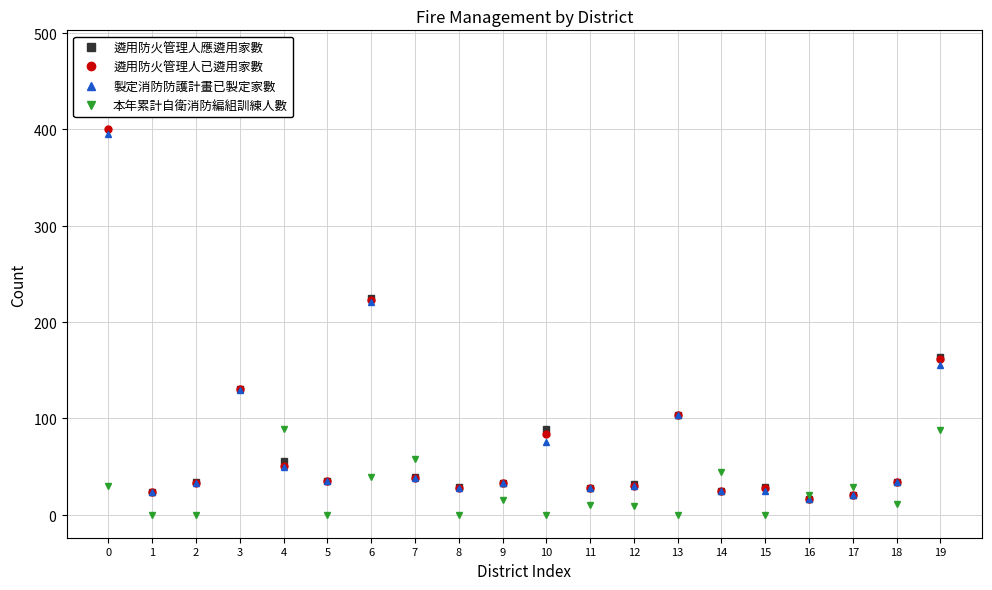

What is the difference between the 遴用防火管理人應遴用家數 values at 6 and 19?

61